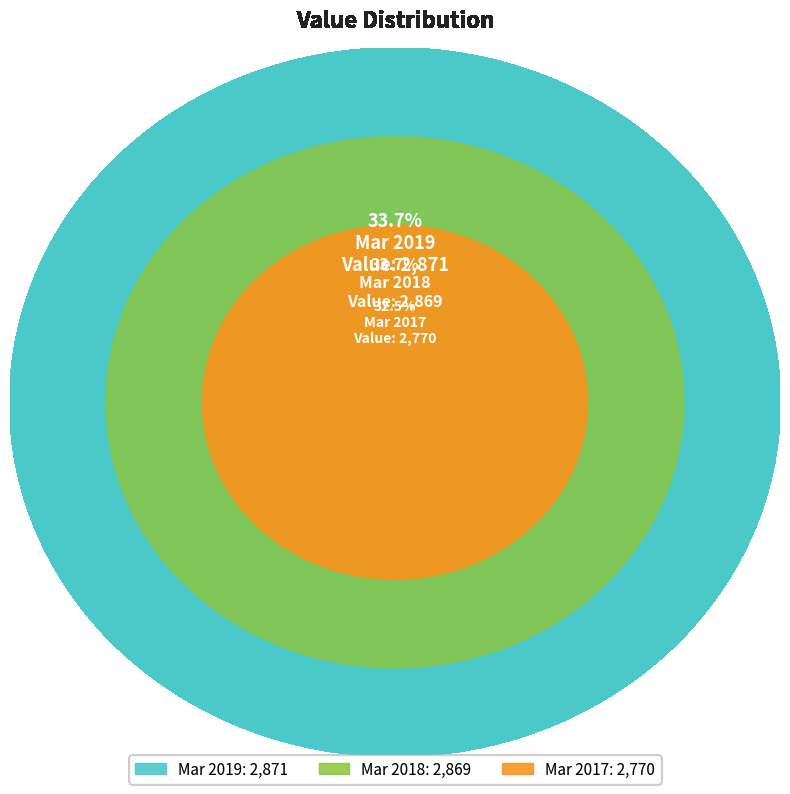

The Mar 2018 slice represents 34% of the pie. True or false?

True